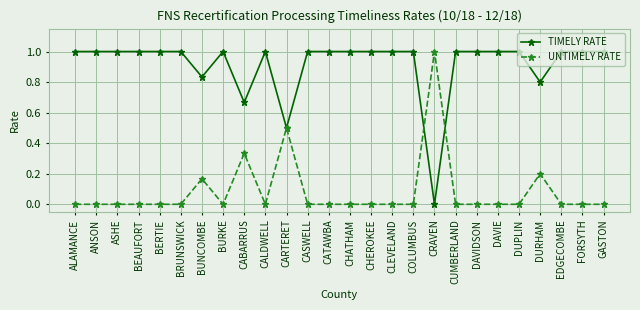

Is it true that UNTIMELY RATE equals 0.6 at CHEROKEE?

False